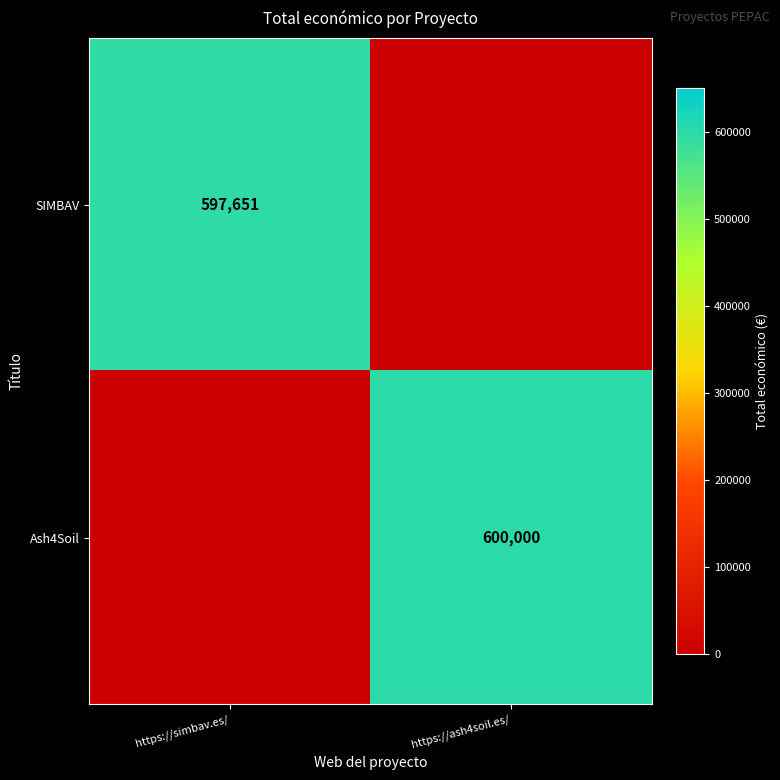

The Ash4Soil series shows 1009999 at https://ash4soil.es/. True or false?

False